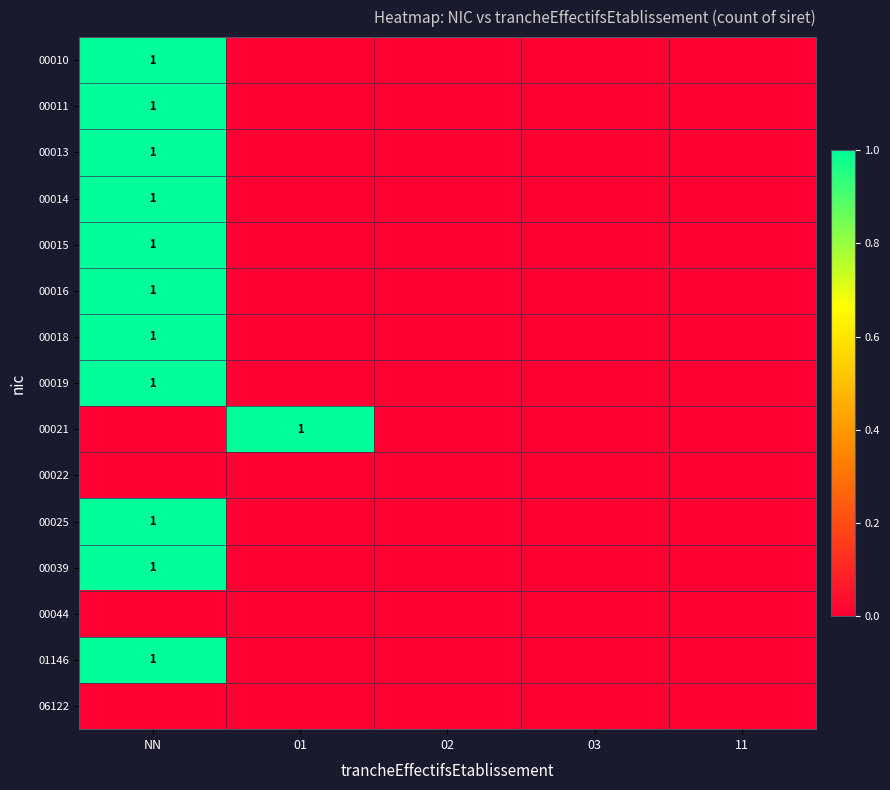

What is the maximum value shown in the chart?

1